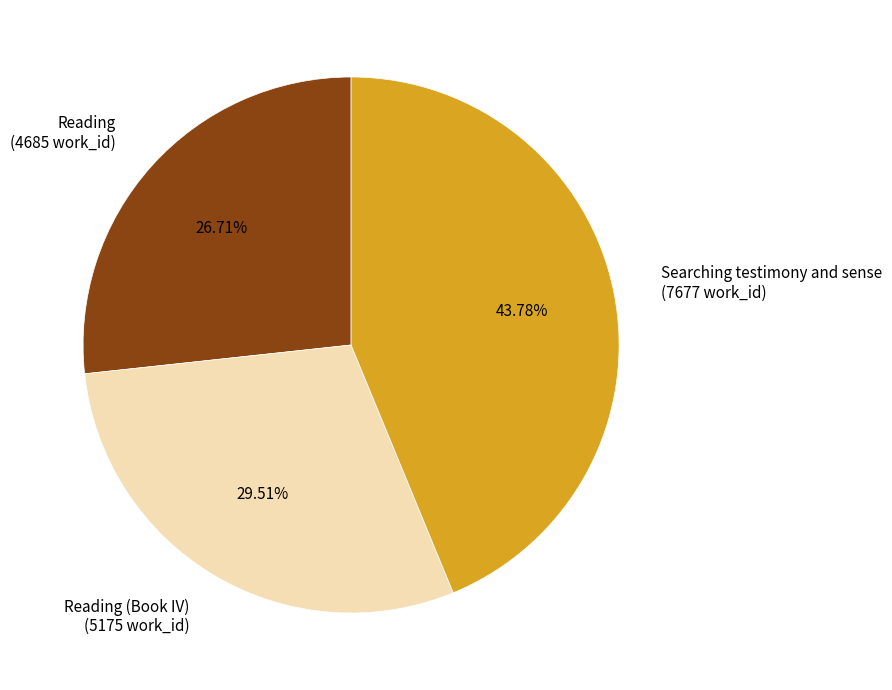

Does any single category account for the majority?

No